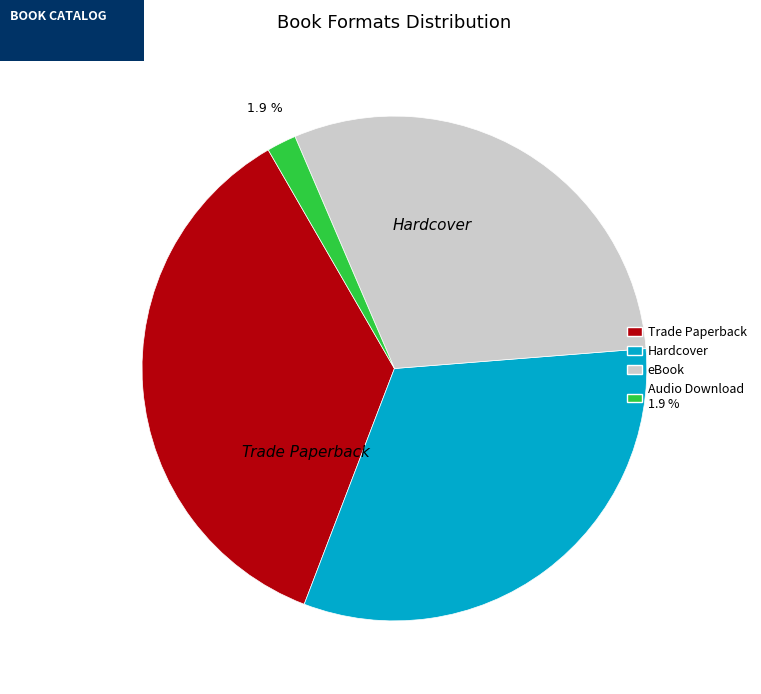

Is there a majority slice in this chart?

No